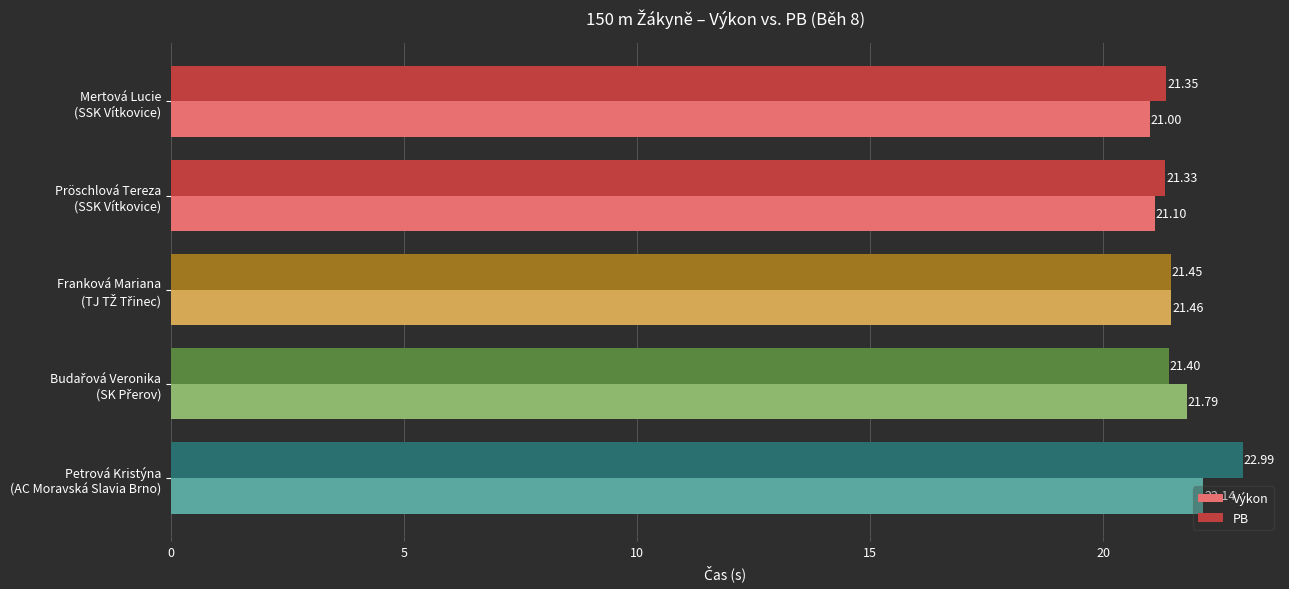

Which series has the widest spread of values?

PB